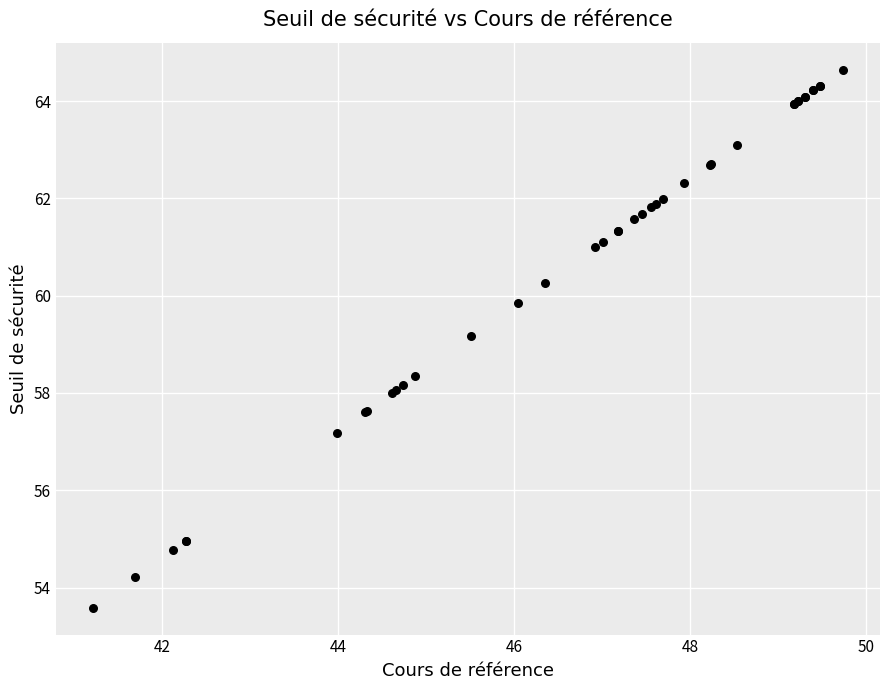

What Y value in the scatter plot is closest to 59?

59.2